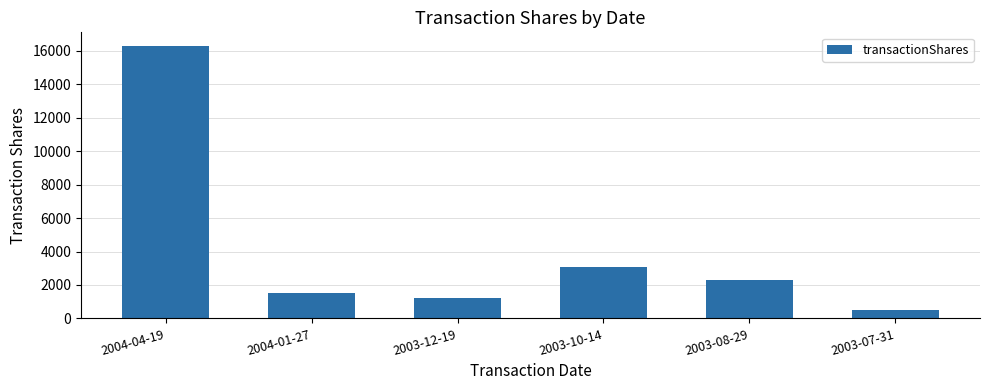

Count the number of data series in this chart.

1